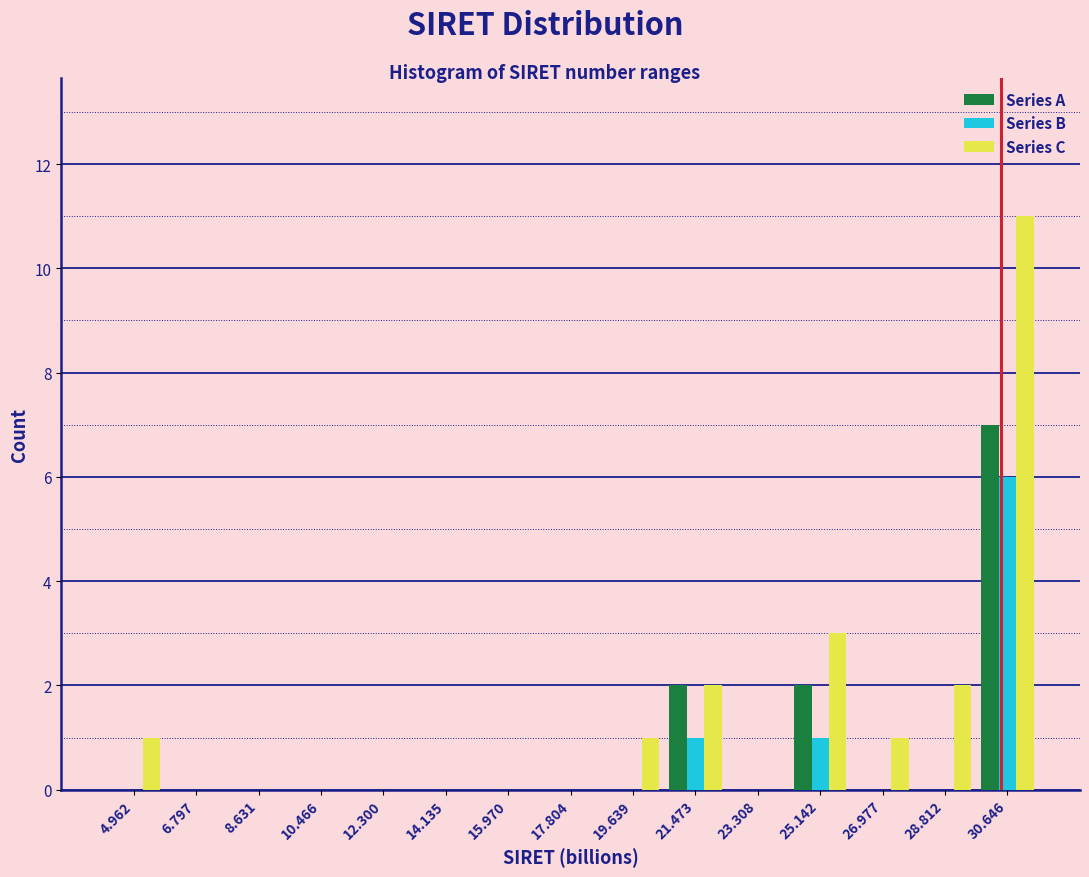

Is the value of Series A at 30.646 greater than the value of Series C at 21.473?

Yes